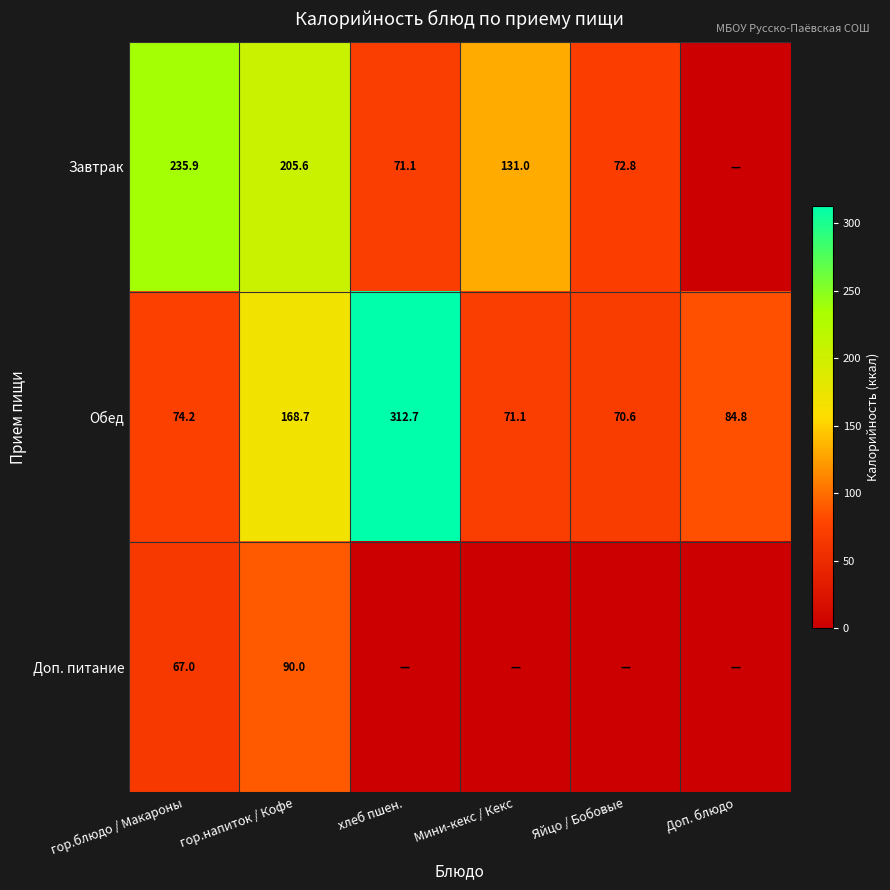

How many data points in Обед are above 84?

3